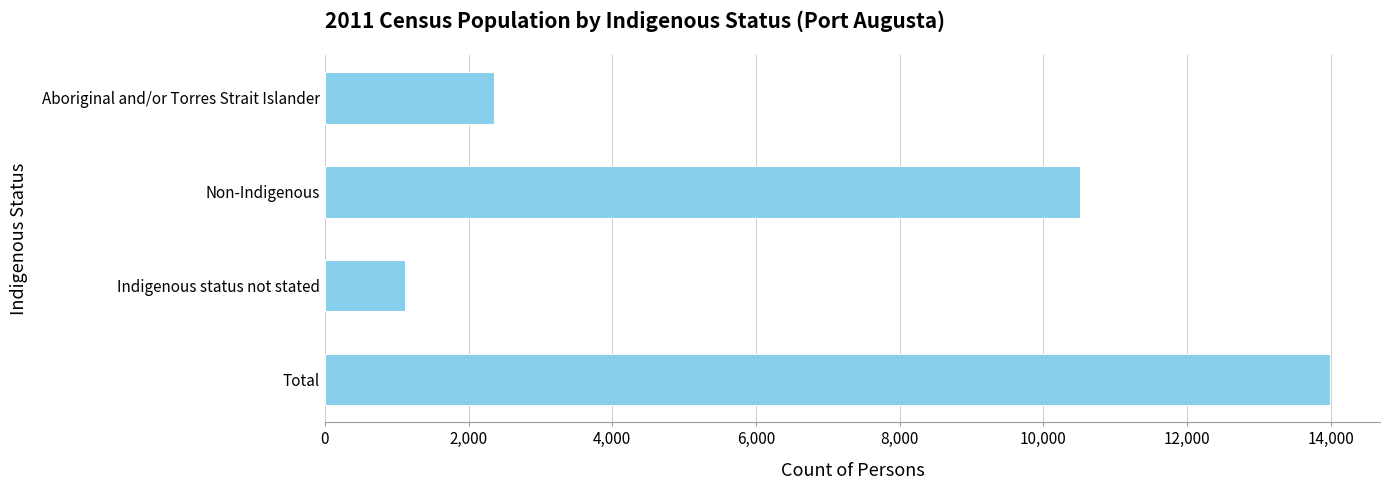

List the labels in order of value, smallest first.

Indigenous status not stated, Aboriginal and/or Torres Strait Islander, Non-Indigenous, Total